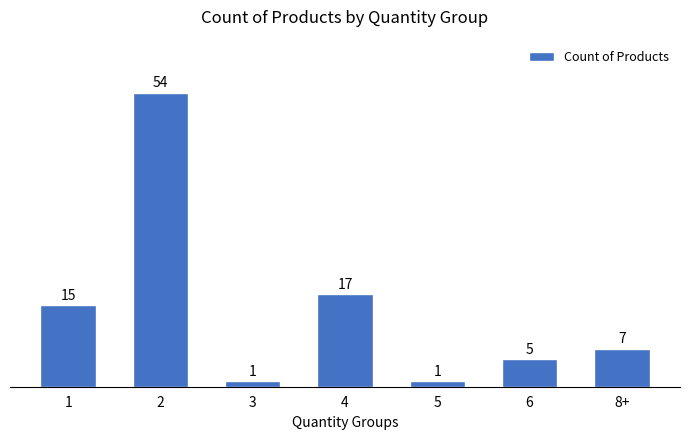

Reading right to left, list all the values displayed in this chart.

7	5	1	17	1	54	15